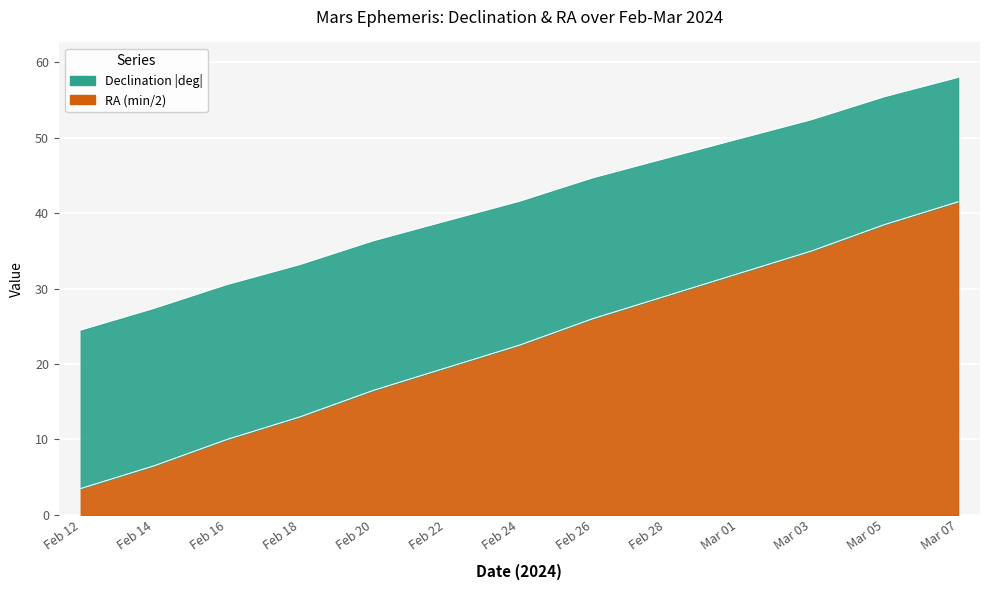

At which label is the value closest to 22?

Feb 24